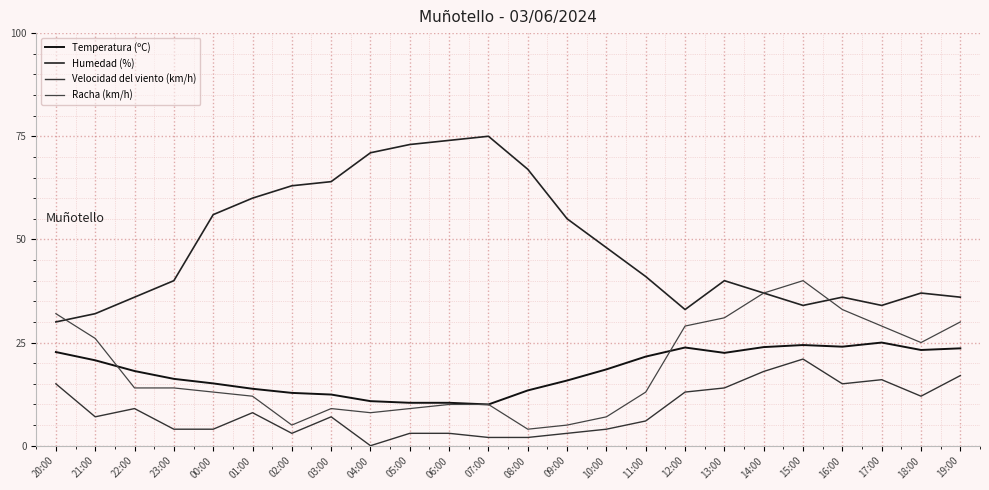

What is the maximum value shown in the chart?

75.0